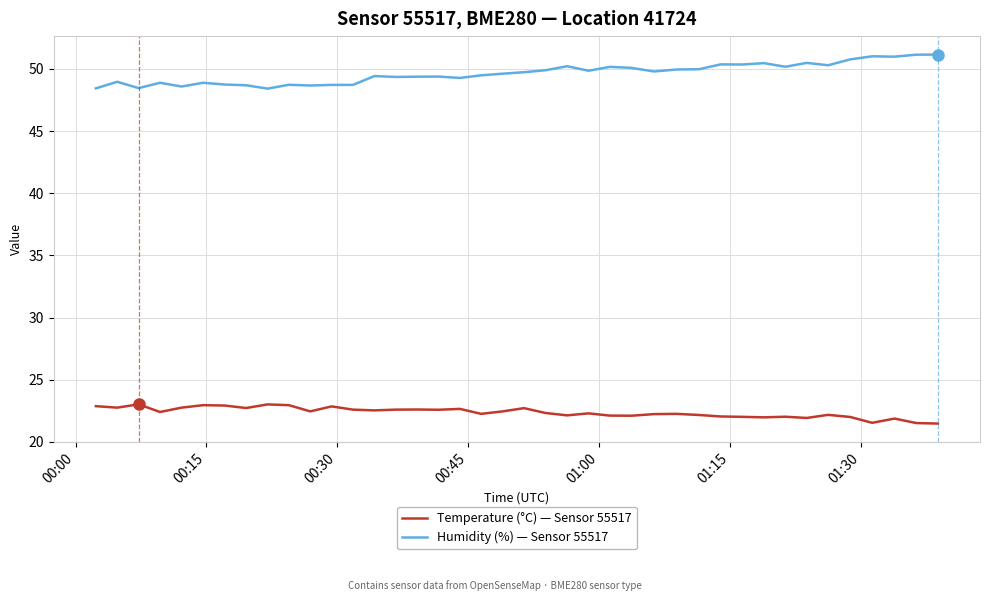

What is the difference between the maximum and minimum values in the Humidity (%) — Sensor 55517 series?

2.7